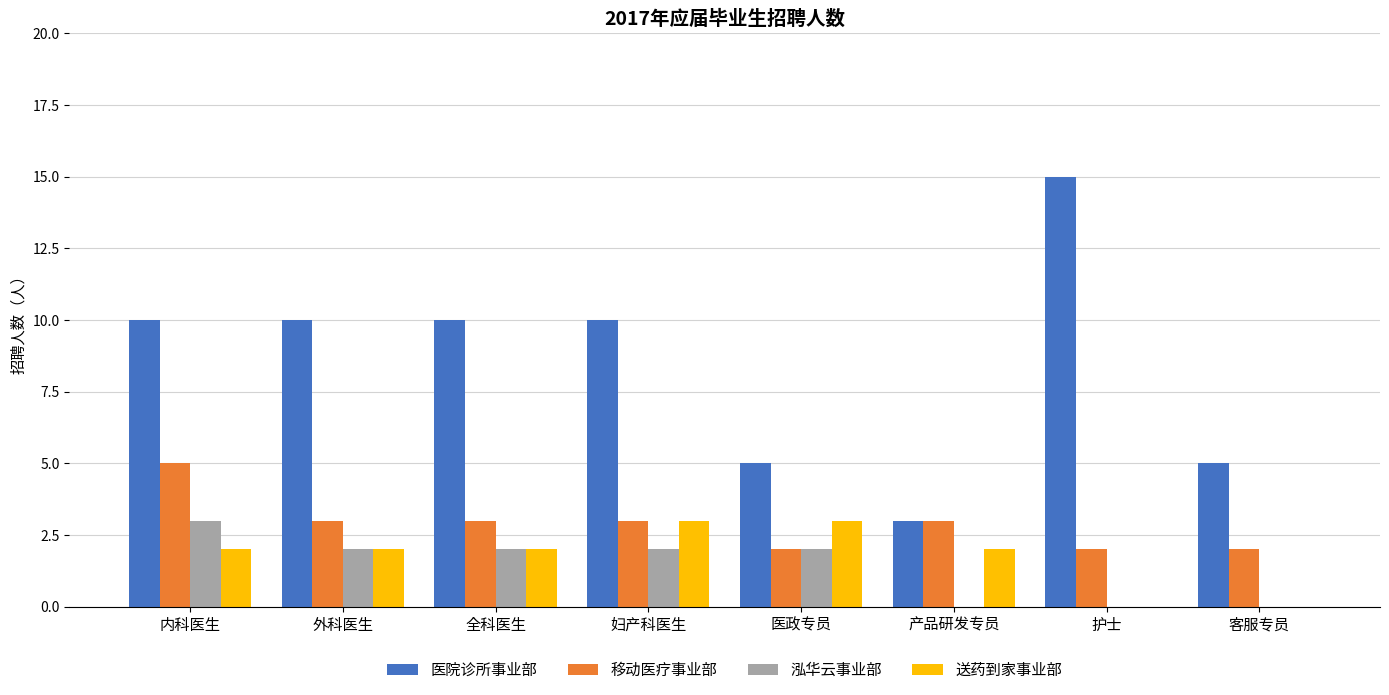

What is the total value across all series at 全科医生?

17